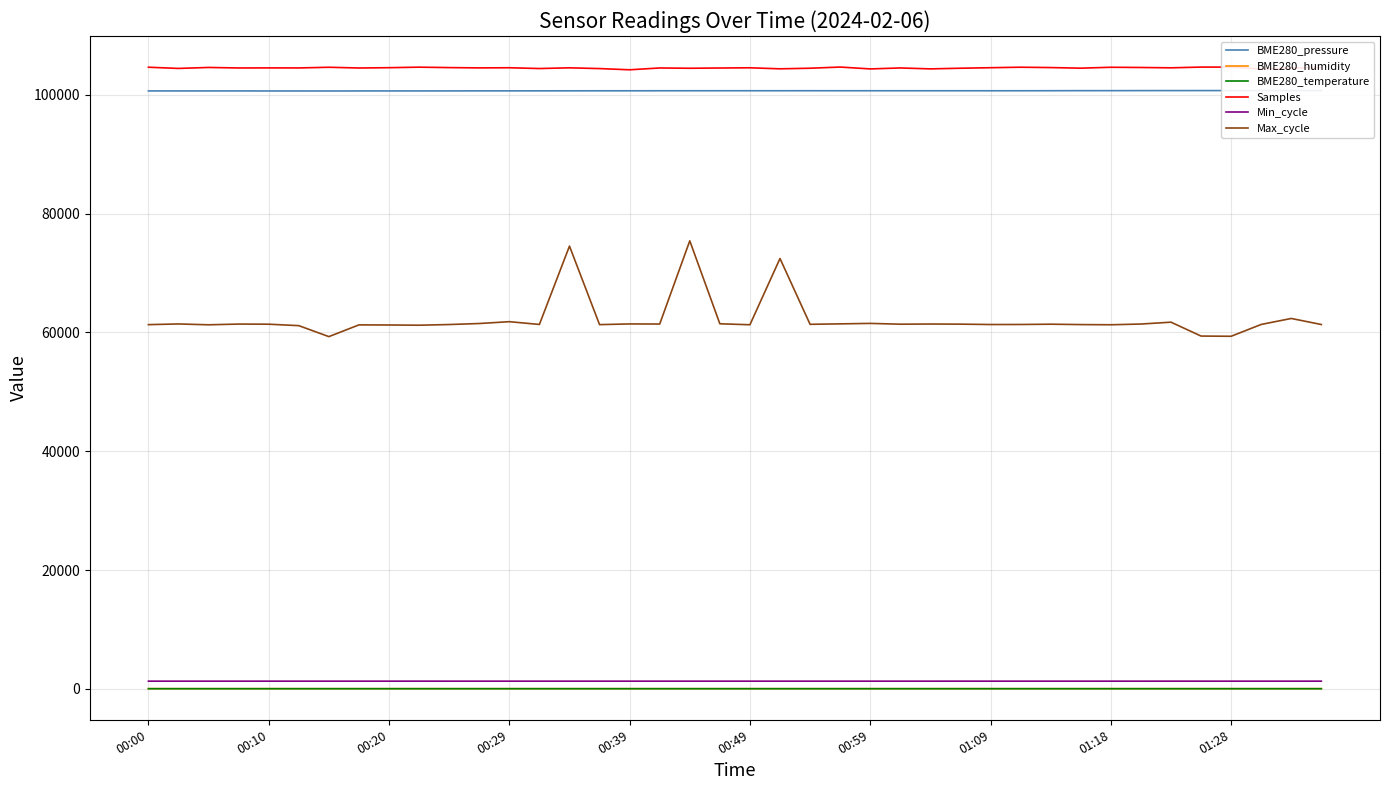

Reading right to left, transcribe all the data shown in this chart.

BME280_pressure: 100708.7	100708.4	100709.2	100707.0	100707.2	100704.8	100702.7	100693.9	100692.4	100683.4	100675.9	100674.6	100676.9	100675.8	100675.1	100679.1	100678.4	100681.6	100679.3	100679.1	100679.7	100677.6	100675.4	100670.1	100671.0	100664.8	100663.9	100658.0	100658.0	100652.1	100646.1	100647.4	100645.7	100639.5	100642.4	100642.1	100648.2	100645.8	100645.6	100649.2
BME280_humidity: 30.3	30.4	30.4	30.3	30.3	30.3	30.2	30.3	30.2	30.3	30.2	30.4	30.3	30.4	30.4	30.4	30.4	30.4	30.4	30.4	30.4	30.3	30.5	30.4	30.5	30.6	30.5	30.4	30.4	30.5	30.5	30.4	30.5	30.4	30.4	30.6	30.4	30.5	30.5	30.5
BME280_temperature: 22.5	22.5	22.5	22.5	22.5	22.5	22.5	22.5	22.5	22.5	22.5	22.5	22.5	22.5	22.5	22.5	22.5	22.5	22.5	22.5	22.6	22.6	22.6	22.6	22.6	22.6	22.6	22.6	22.6	22.6	22.6	22.6	22.6	22.6	22.6	22.6	22.6	22.6	22.6	22.6
Samples: 104575.0	104521.0	104345.0	104659.0	104661.0	104538.0	104595.0	104631.0	104480.0	104581.0	104640.0	104557.0	104470.0	104360.0	104515.0	104354.0	104667.0	104470.0	104370.0	104543.0	104506.0	104465.0	104512.0	104207.0	104410.0	104537.0	104419.0	104549.0	104526.0	104576.0	104649.0	104561.0	104508.0	104632.0	104518.0	104525.0	104513.0	104599.0	104437.0	104638.0
Min_cycle: 1292.0	1290.0	1290.0	1290.0	1291.0	1293.0	1290.0	1291.0	1290.0	1290.0	1290.0	1290.0	1293.0	1290.0	1290.0	1290.0	1290.0	1290.0	1290.0	1290.0	1290.0	1290.0	1290.0	1290.0	1290.0	1290.0	1290.0	1290.0	1290.0	1290.0	1294.0	1290.0	1290.0	1290.0	1290.0	1291.0	1290.0	1290.0	1290.0	1291.0
Max_cycle: 61326.0	62346.0	61339.0	59348.0	59384.0	61721.0	61408.0	61286.0	61316.0	61381.0	61332.0	61326.0	61389.0	61409.0	61381.0	61514.0	61437.0	61361.0	72440.0	61287.0	61451.0	75413.0	61408.0	61425.0	61309.0	74527.0	61338.0	61804.0	61496.0	61324.0	61210.0	61247.0	61265.0	59288.0	61136.0	61380.0	61401.0	61280.0	61422.0	61306.0